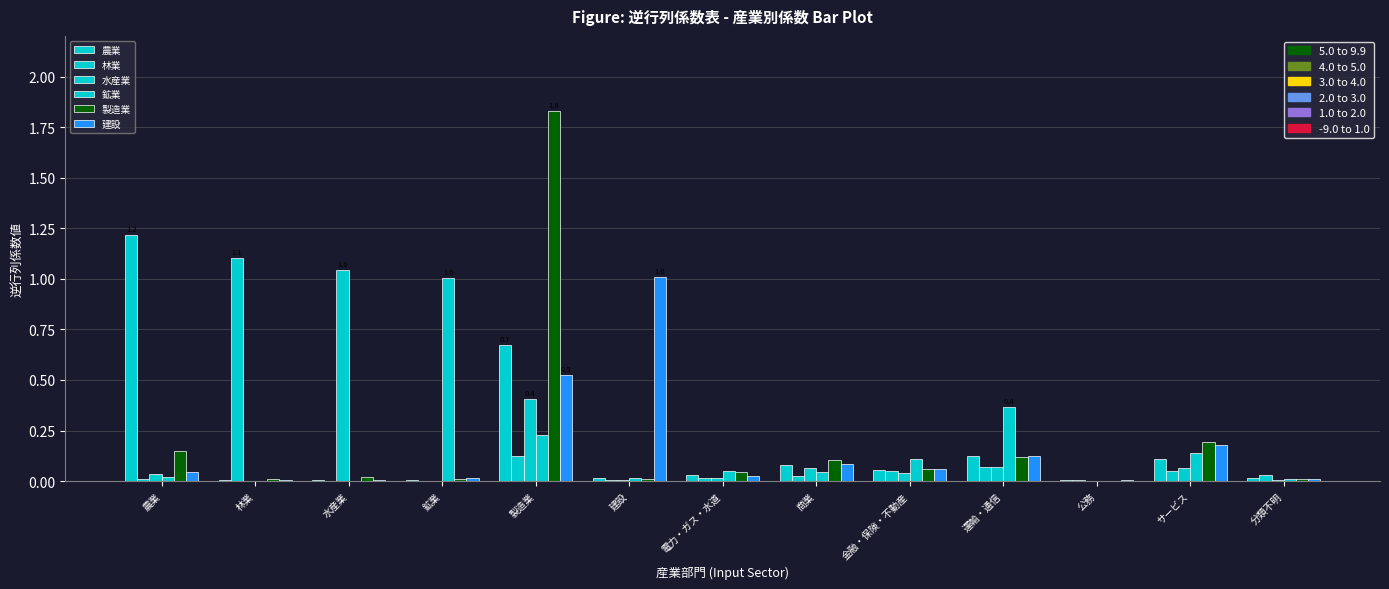

At 分類不明, list the series in order from largest to smallest.

林業, 農業, 建設, 鉱業, 製造業, 水産業